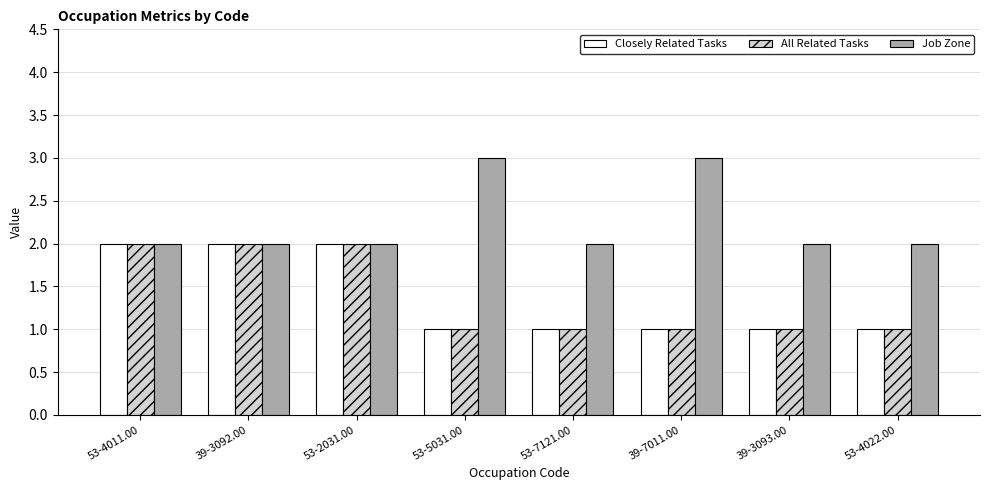

How many Job Zone values are between 2 and 3?

8